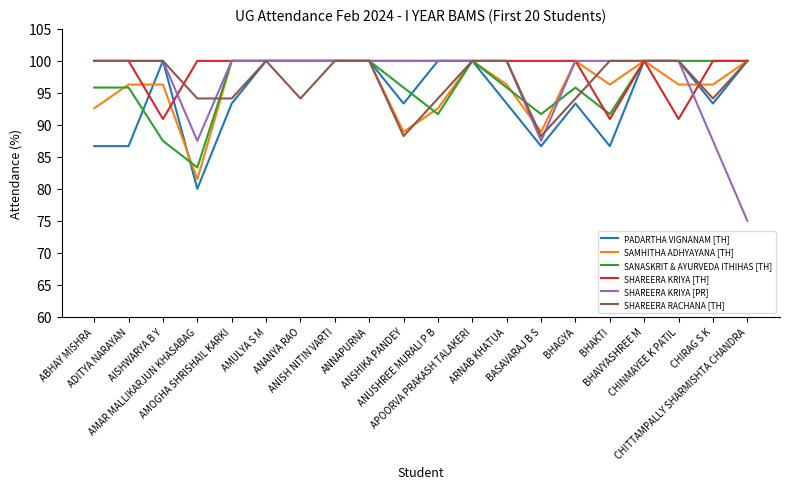

Which series has the widest spread of values?

SHAREERA KRIYA [PR]